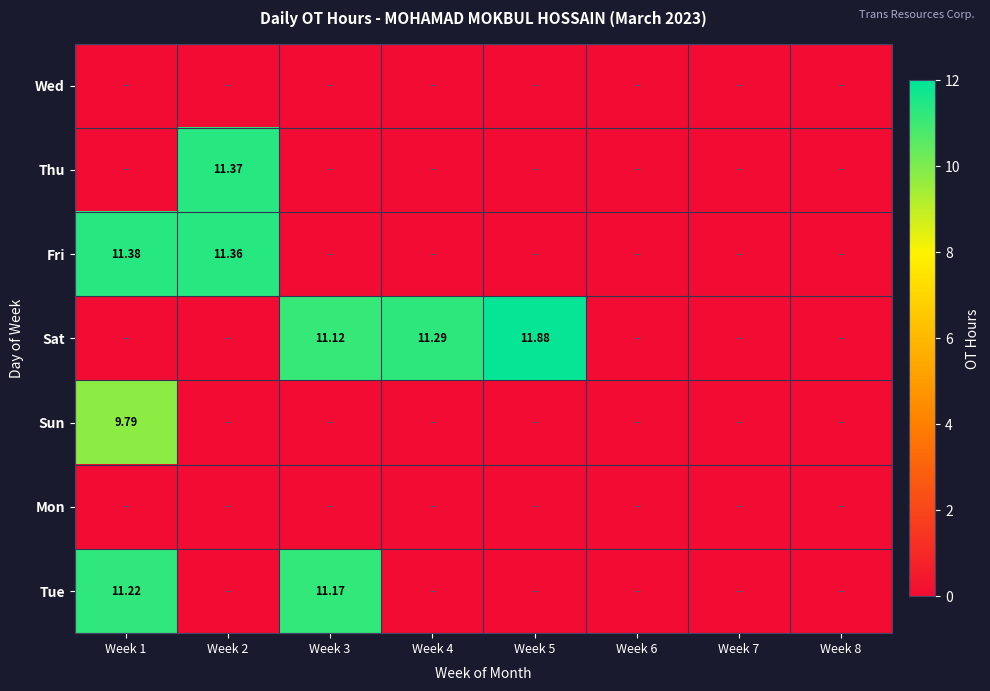

At which label does Sun reach its minimum?

Week 2